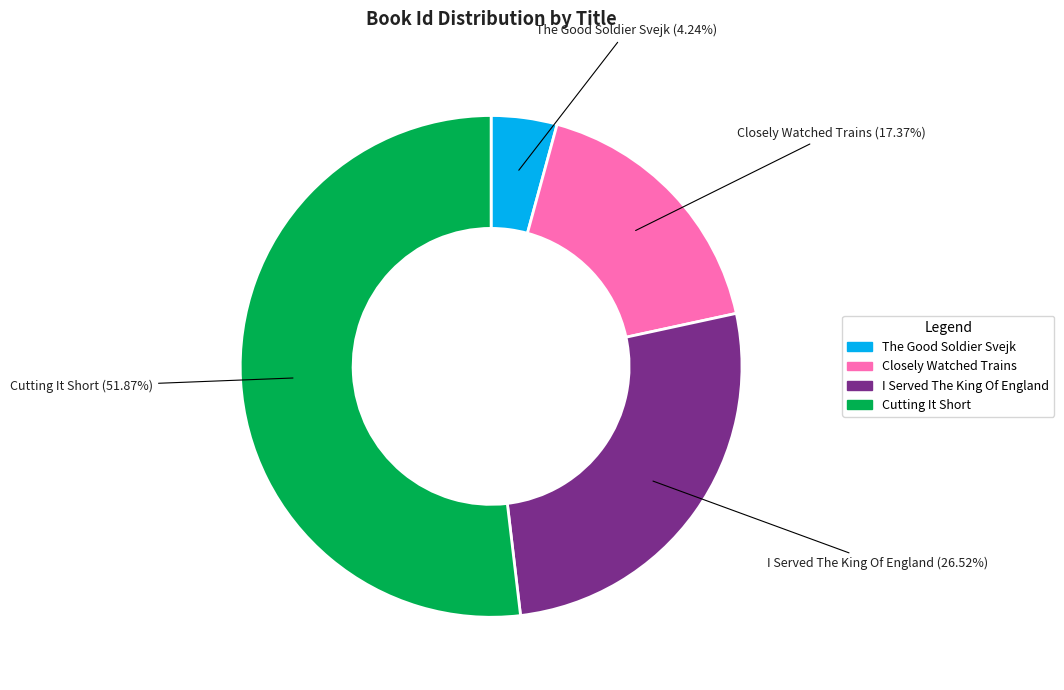

What is the ratio of the value at Closely Watched Trains to the value at I Served The King Of England?

0.7